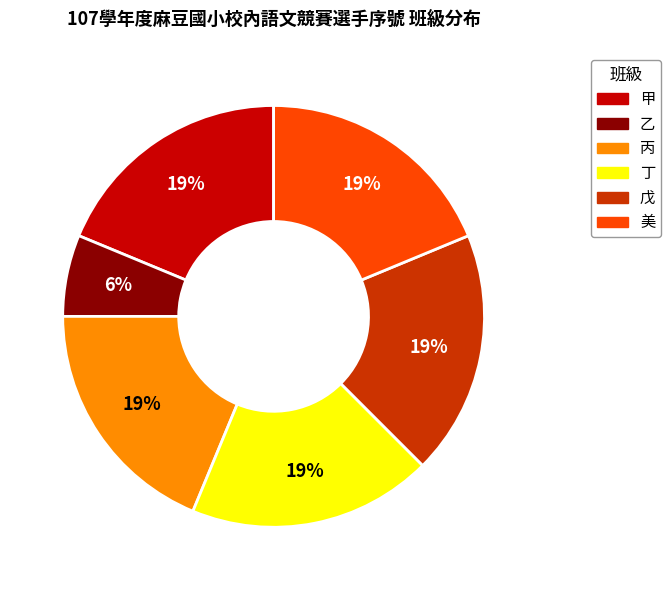

How many slices are in this pie chart?

6